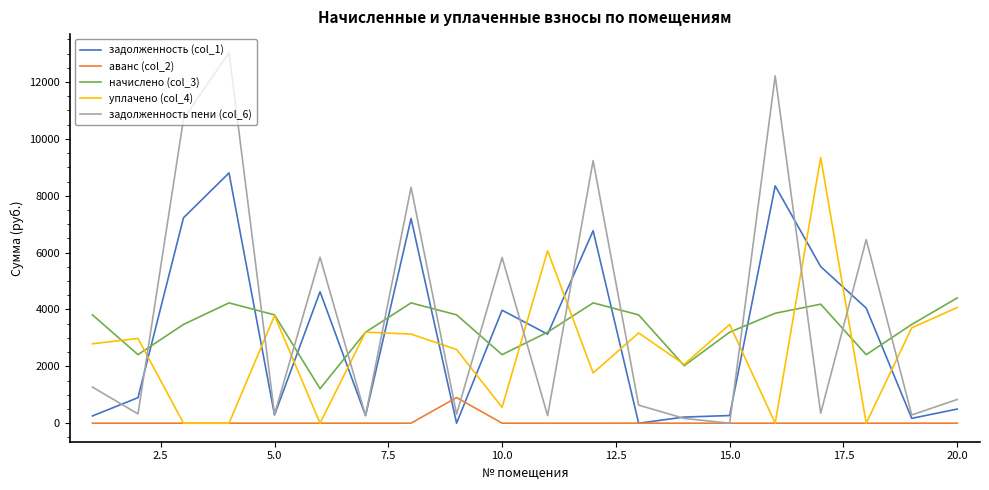

What is the difference between the second highest and second lowest values in the уплачено (col_4) series?

6066.3